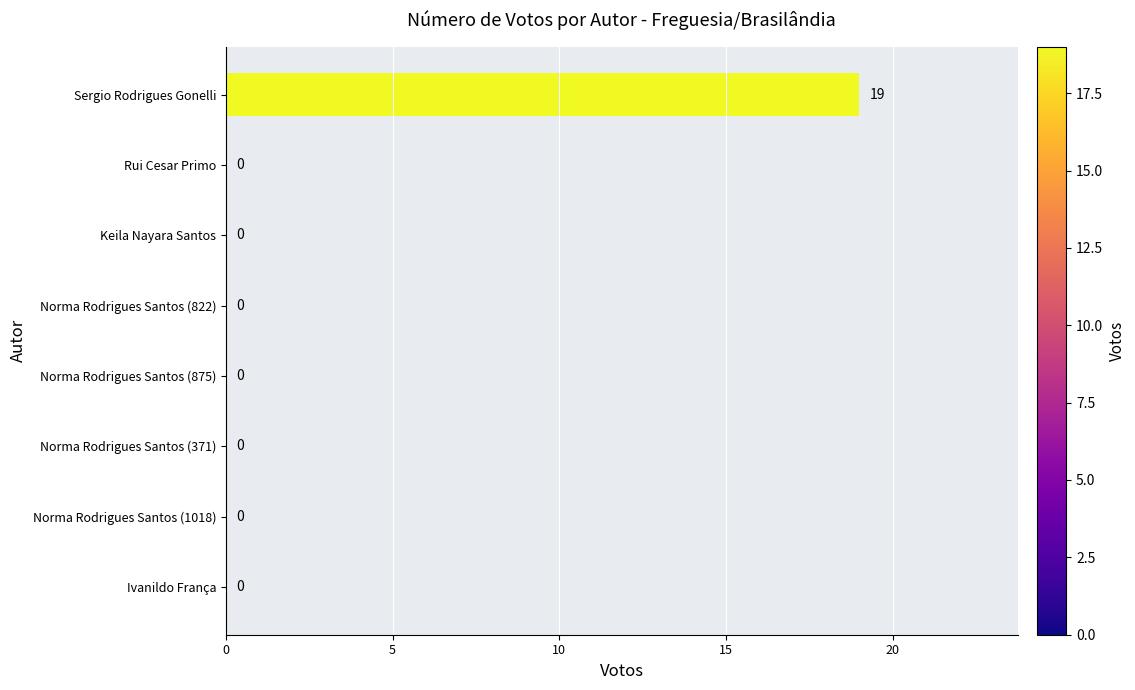

Which label corresponds to the largest value in the chart?

Sergio Rodrigues Gonelli